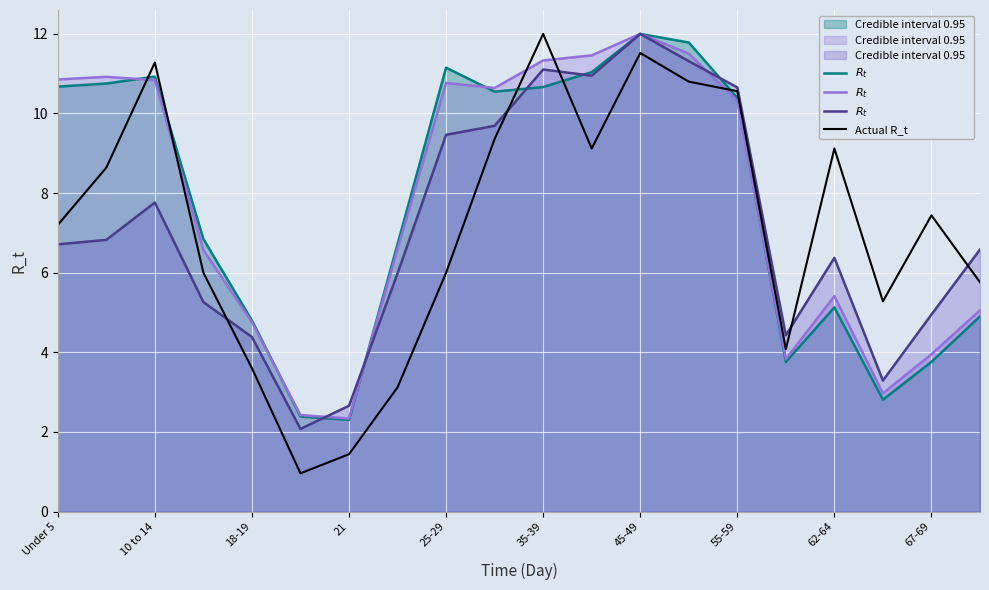

Which series has the largest total across all categories?

$R_t$ 